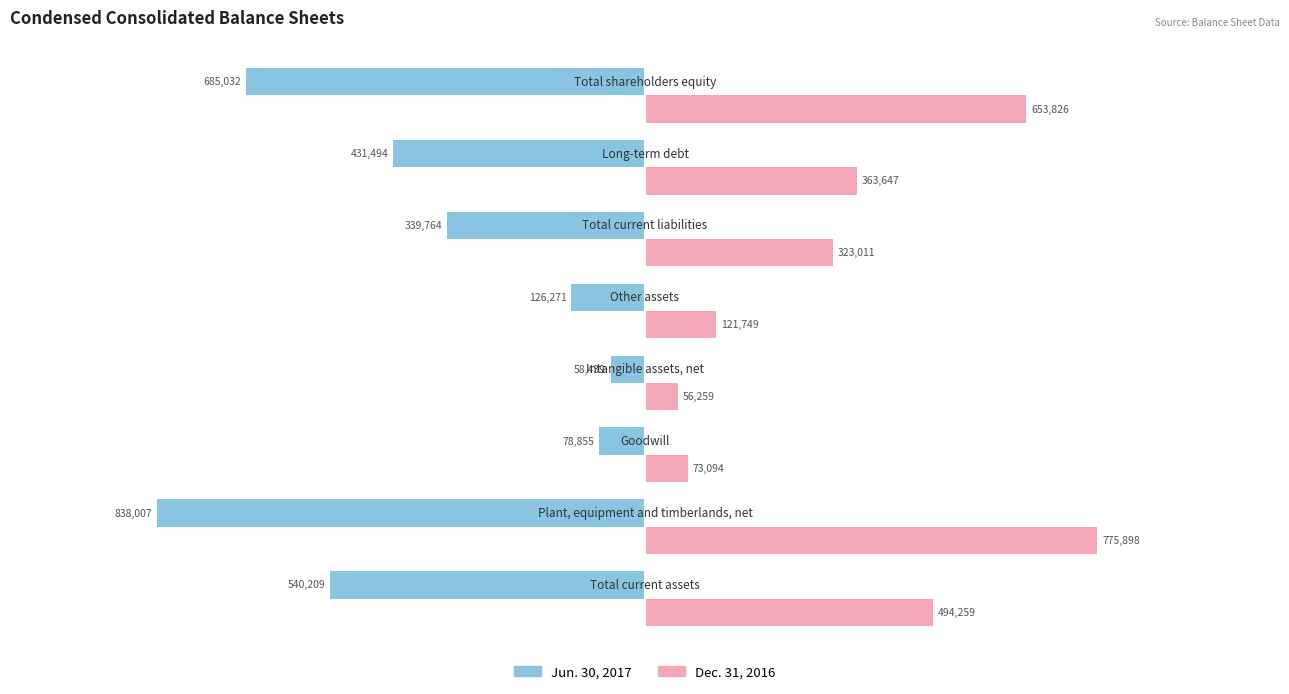

Rank the series by their average value, from lowest to highest.

Jun. 30, 2017, Dec. 31, 2016